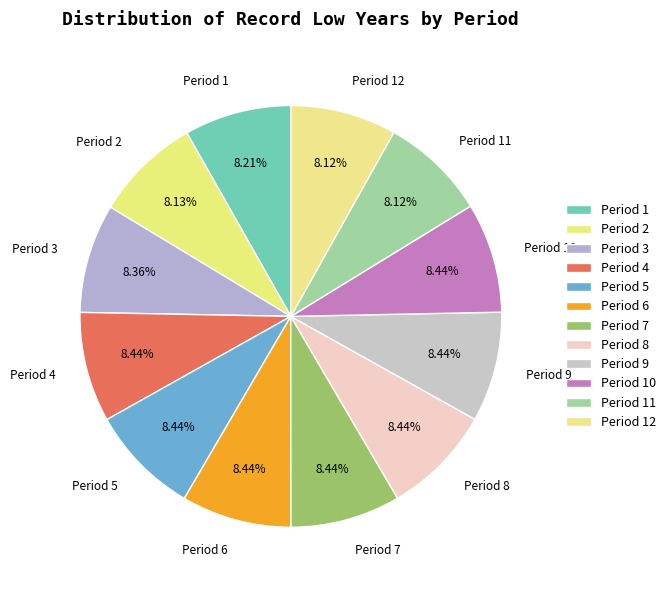

True or false: Period 5 accounts for 8% of the total.

True